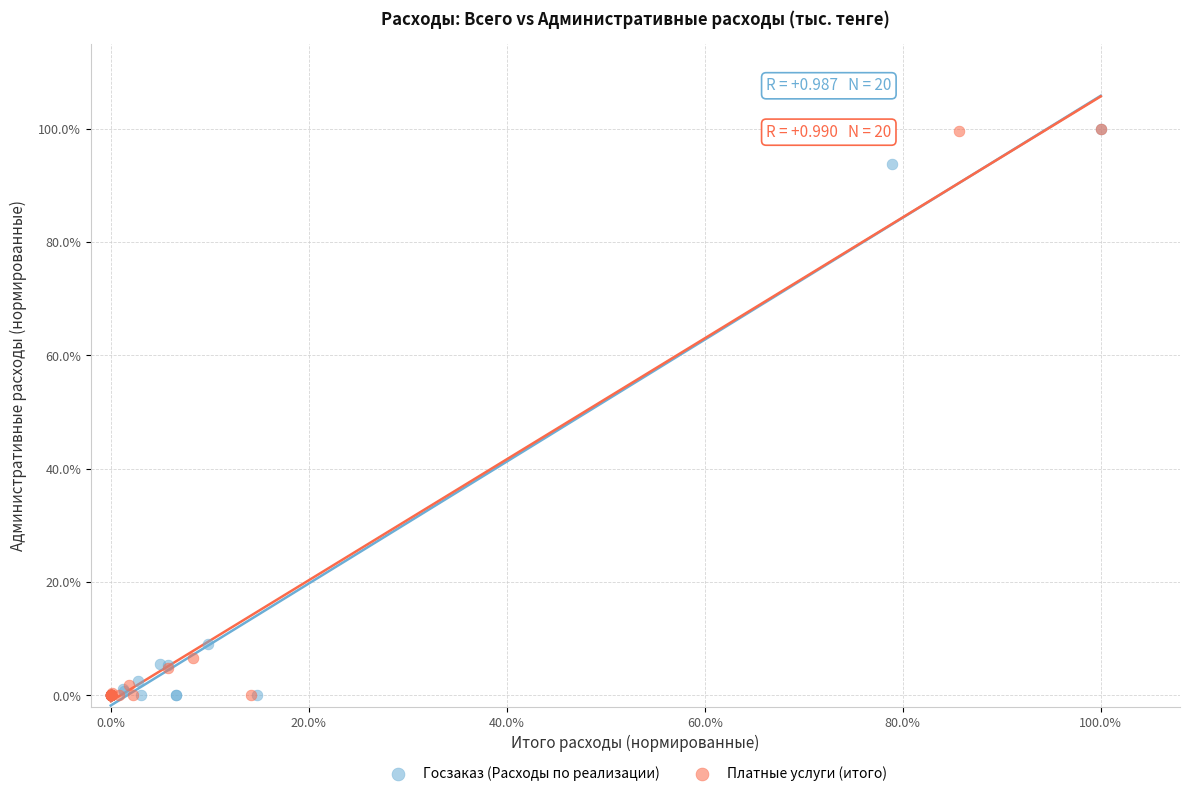

What are all the series names shown in the legend?

Госзаказ (Расходы по реализации), Платные услуги (итого)